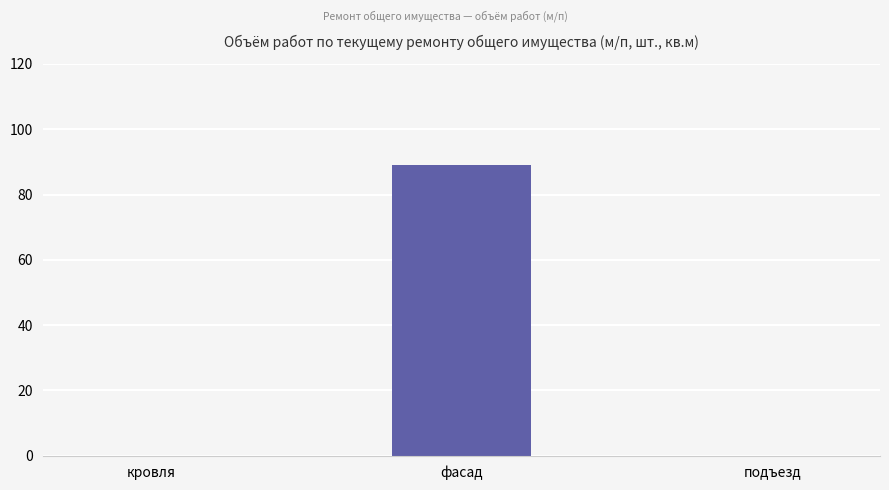

Reading right to left, extract all data points from this chart.

подъезд=0	фасад=89	кровля=0